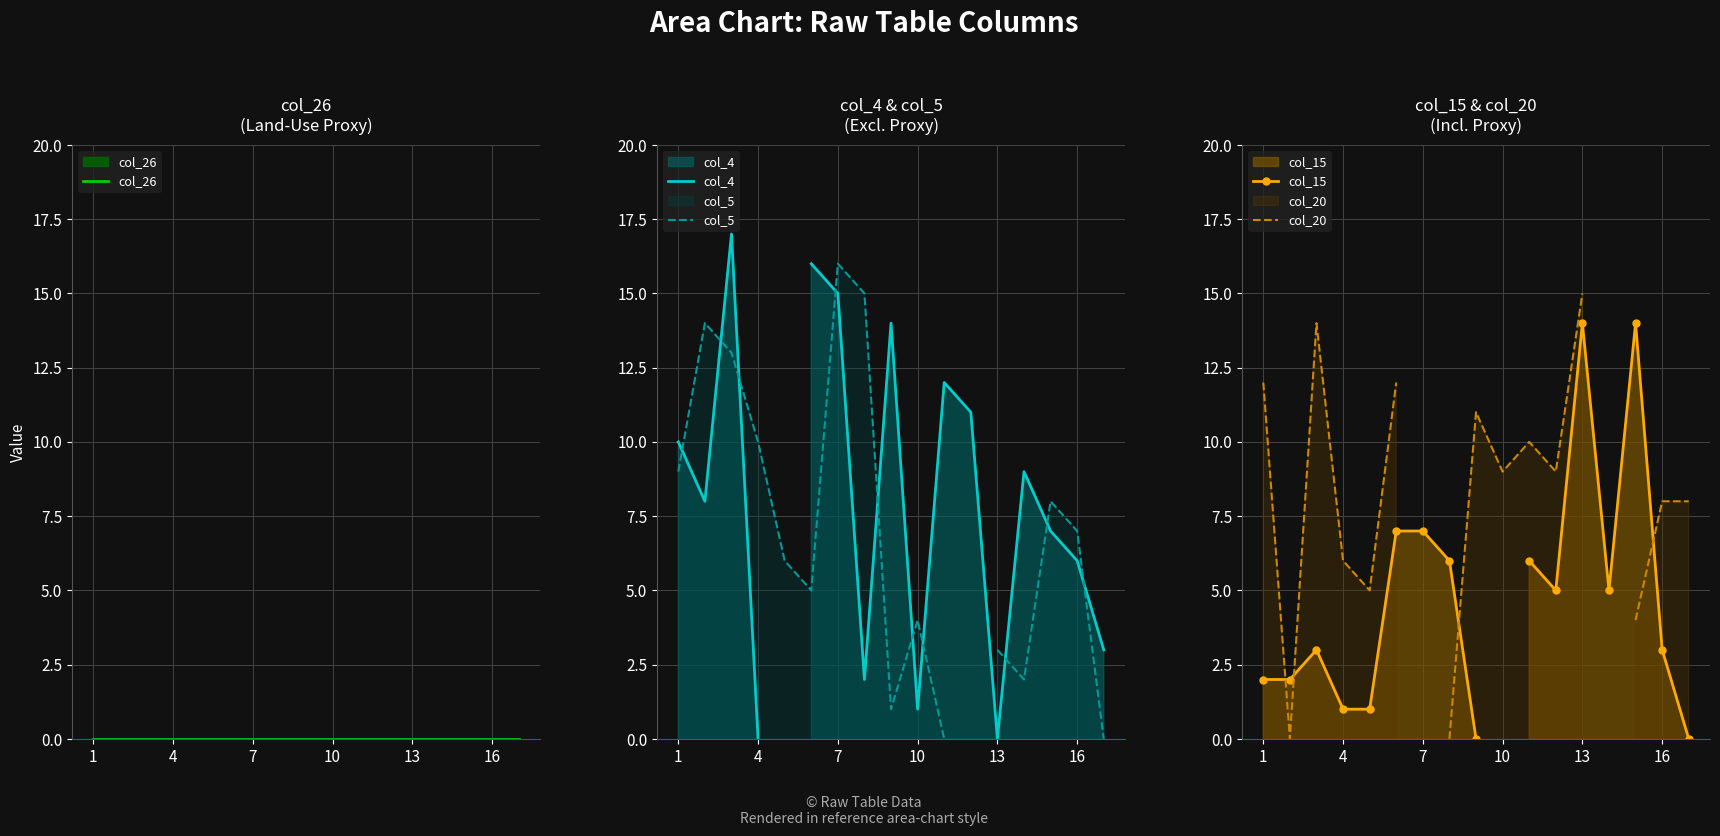

What are all the series names shown in the legend?

col_26, col_4, col_5, col_15, col_20